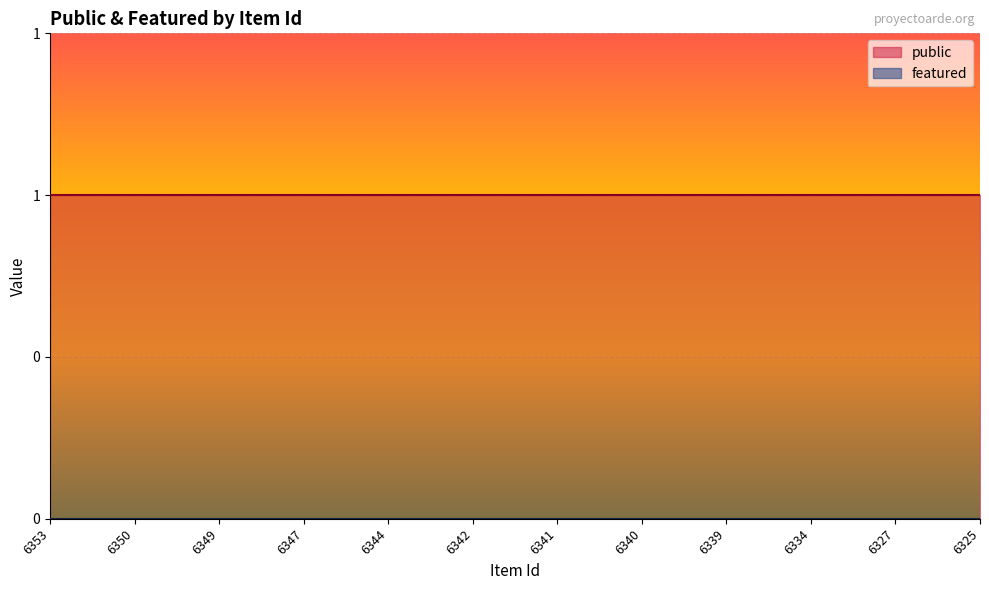

List the labels in order of featured value, smallest first.

6353, 6350, 6349, 6347, 6344, 6342, 6341, 6340, 6339, 6334, 6327, 6325